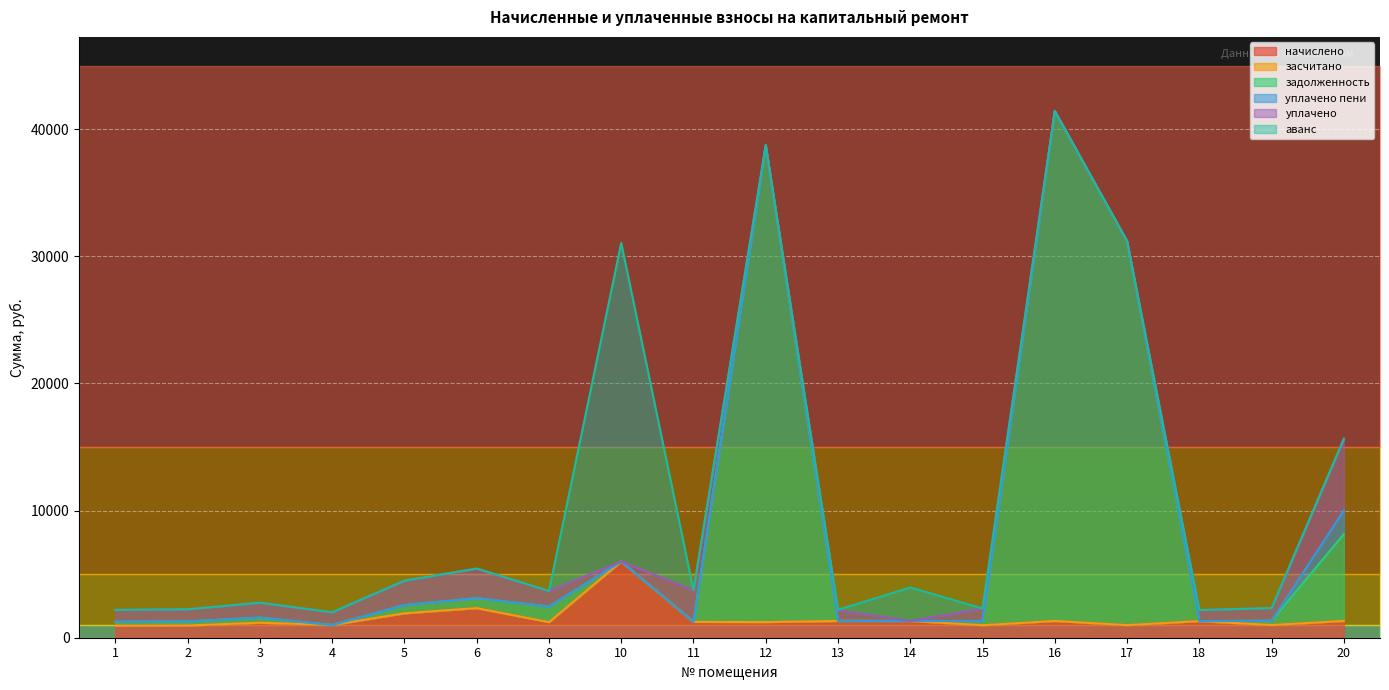

The value of начислено at 15 is 985.8. True or false?

True